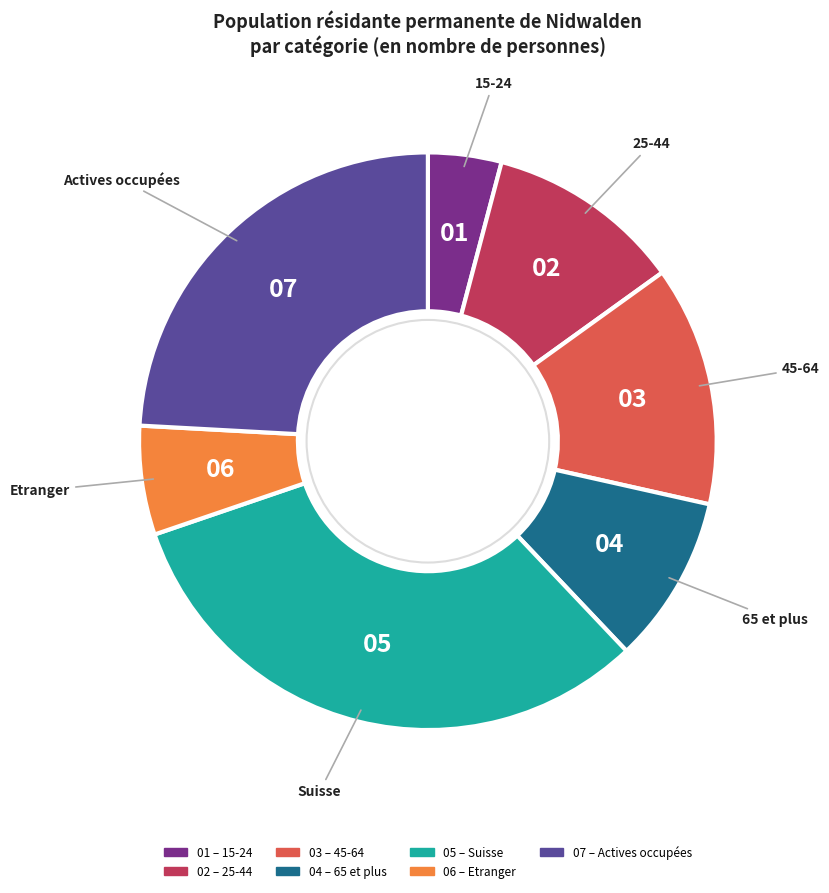

Is there any slice that represents more than half of the pie?

No